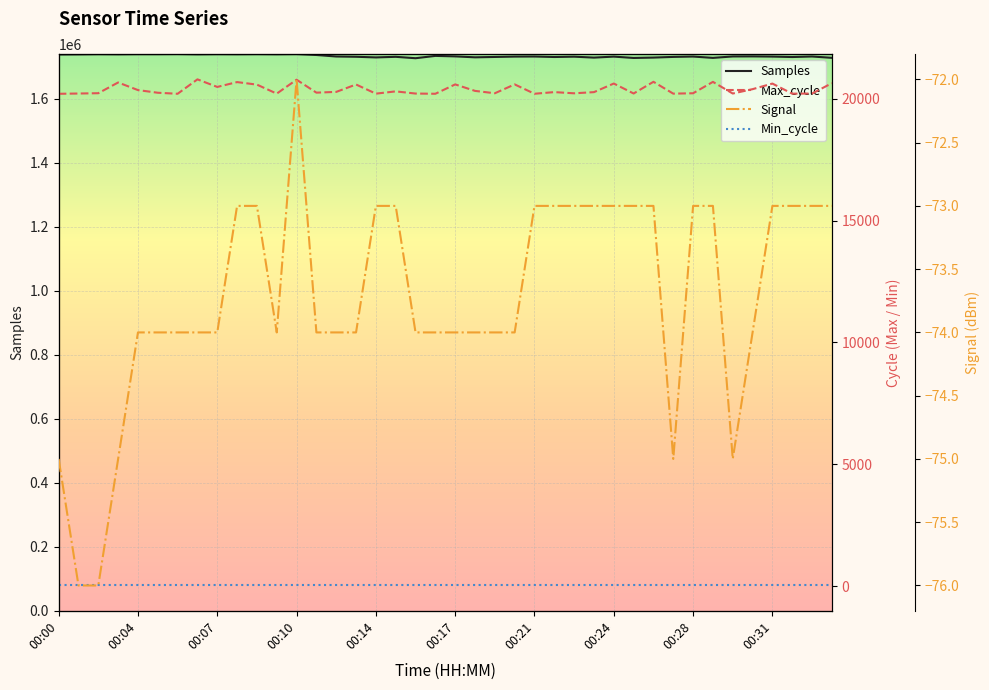

The Signal series shows -73 at 39. True or false?

True